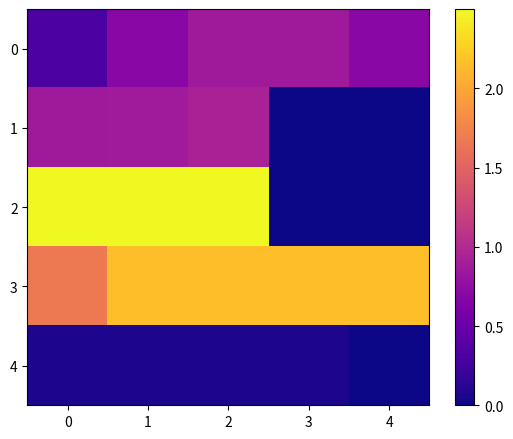

Reading left to right, list all the values displayed in this chart.

0: 0=0.3	1=0.7	2=0.9	3=0.9	4=0.7
1: 0=0.9	1=0.9	2=0.9	3=0.0	4=0.0
2: 0=2.5	1=2.5	2=2.5	3=0.0	4=0.0
3: 0=1.7	1=2.1	2=2.1	3=2.1	4=2.1
4: 0=0.1	1=0.1	2=0.1	3=0.1	4=0.0